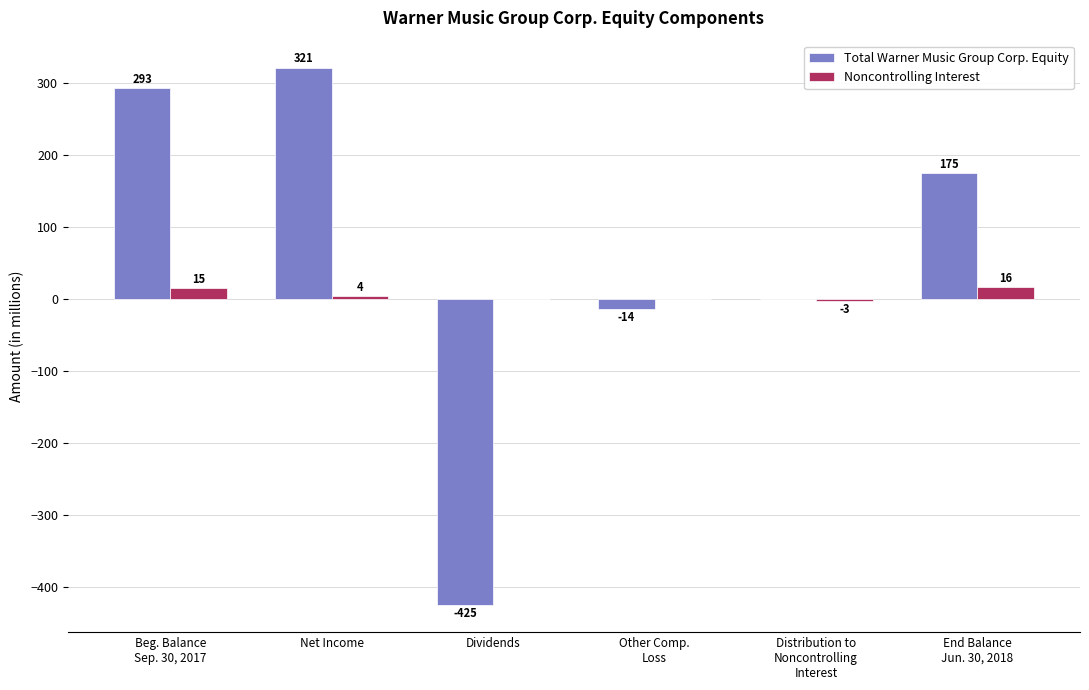

Where is Noncontrolling Interest nearest to the value 6?

Net Income